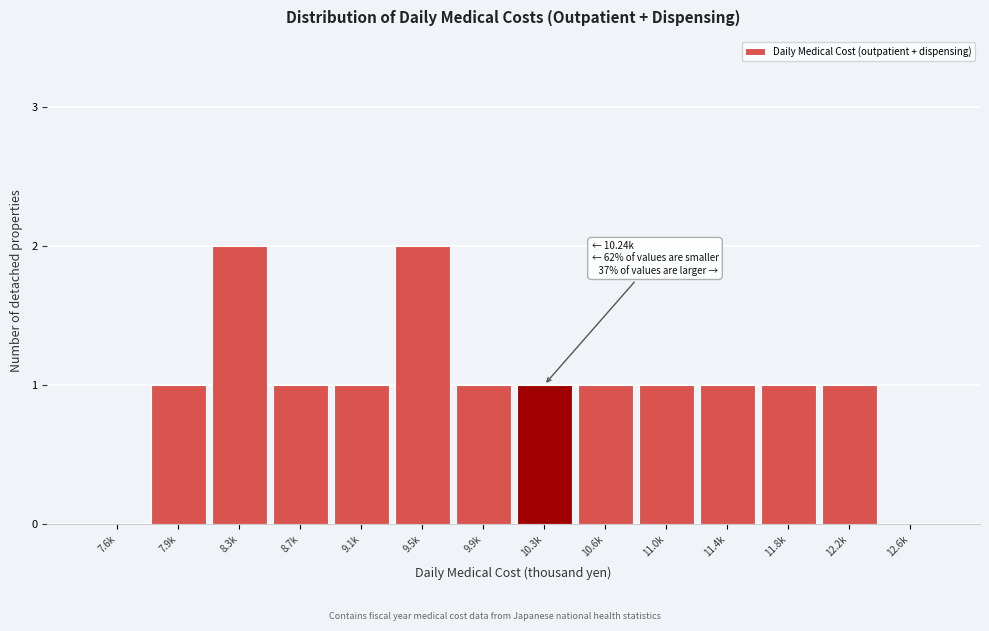

Reading left to right, list all the values displayed in this chart.

7.6k=0	7.9k=1	8.3k=2	8.7k=1	9.1k=1	9.5k=2	9.9k=1	10.3k=1	10.6k=1	11.0k=1	11.4k=1	11.8k=1	12.2k=1	12.6k=0